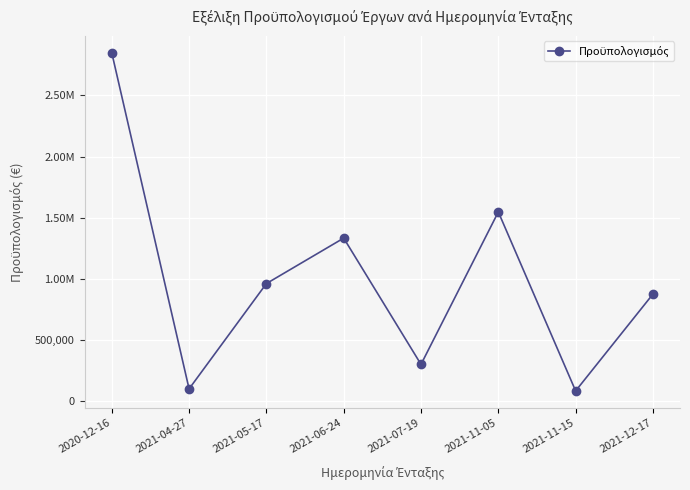

What is the difference between the maximum and minimum values?

2765905.2